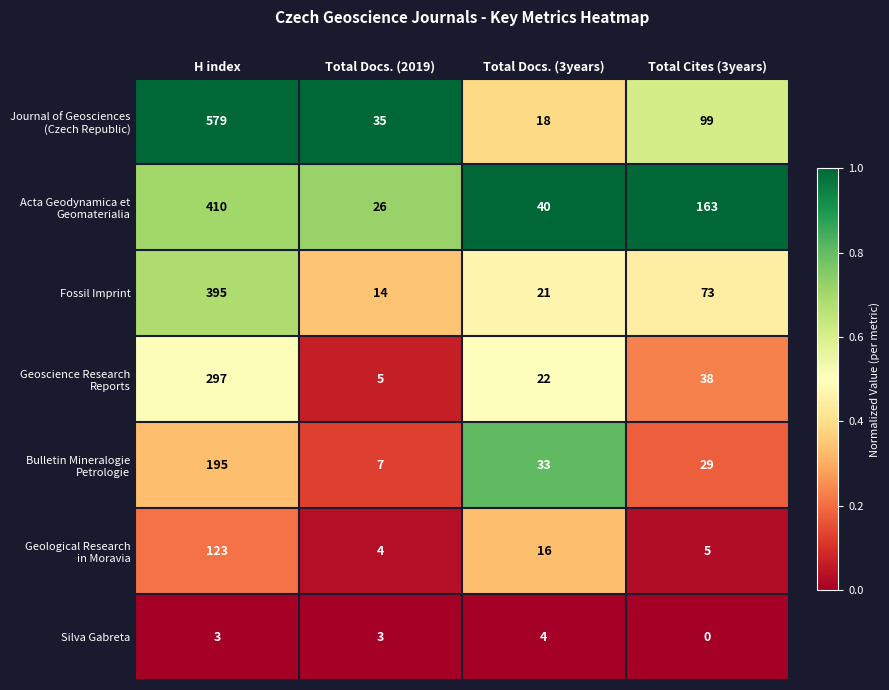

The Fossil Imprint series shows 395 at H index. True or false?

True